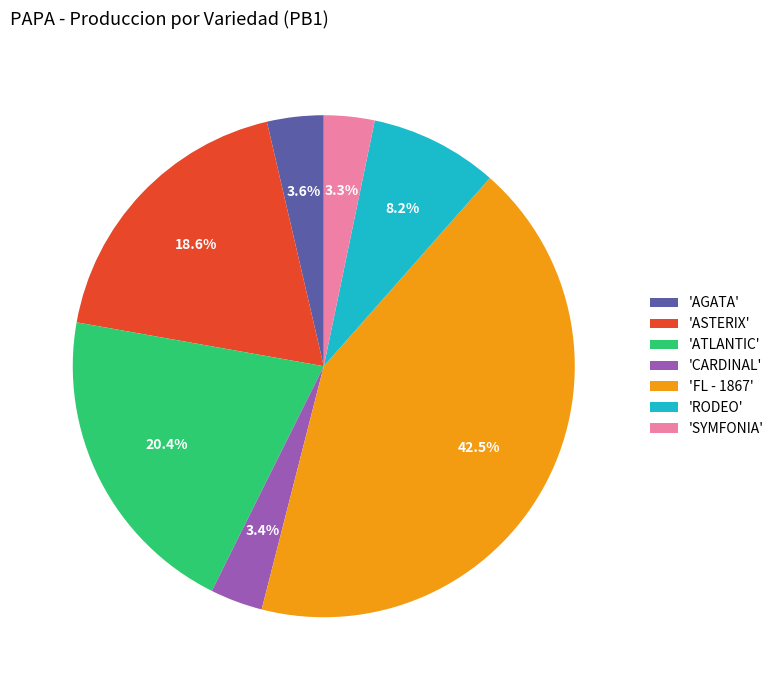

Which category has the biggest portion of the pie?

'FL - 1867'